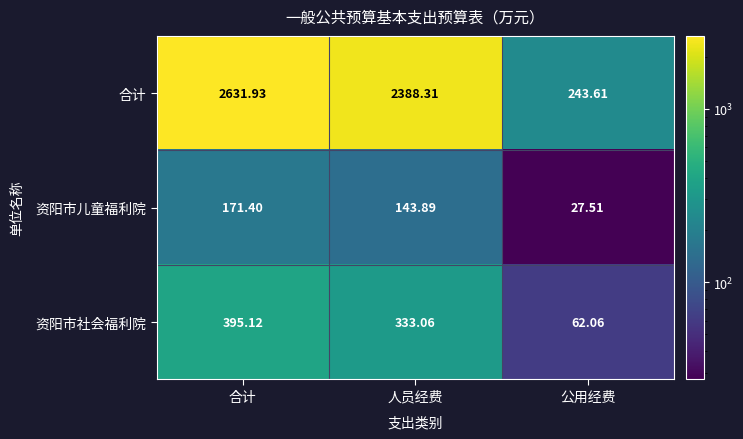

Which label corresponds to the smallest value in the chart?

公用经费